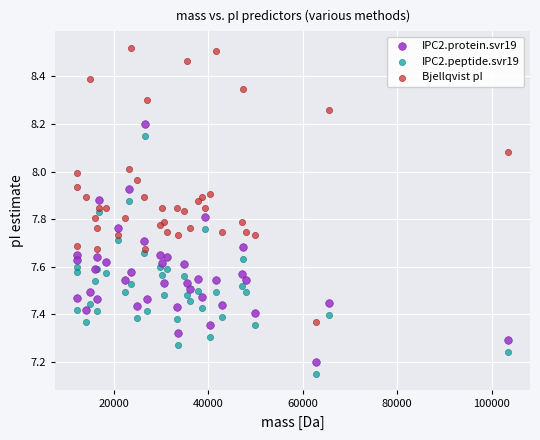

Which series has the largest Y range (max minus min)?

Bjellqvist pI